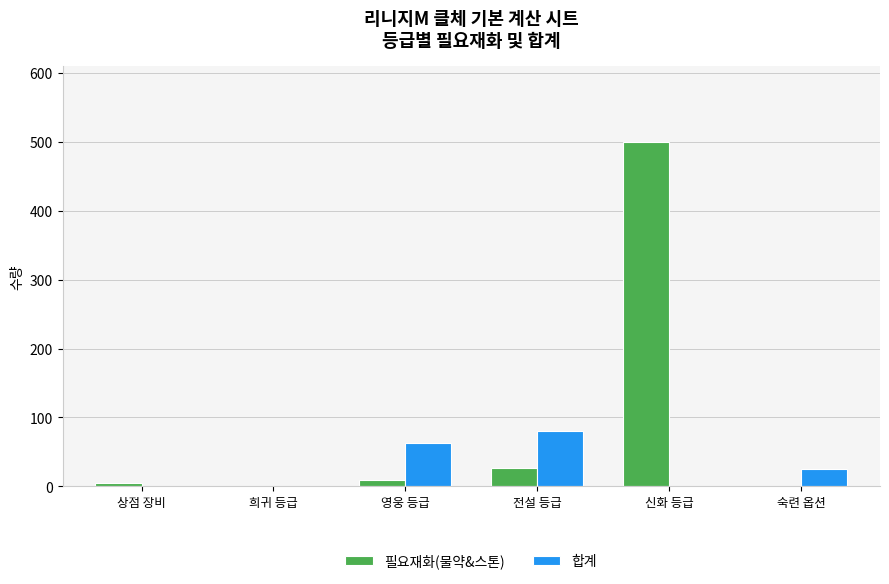

How many data points does each series have?

6